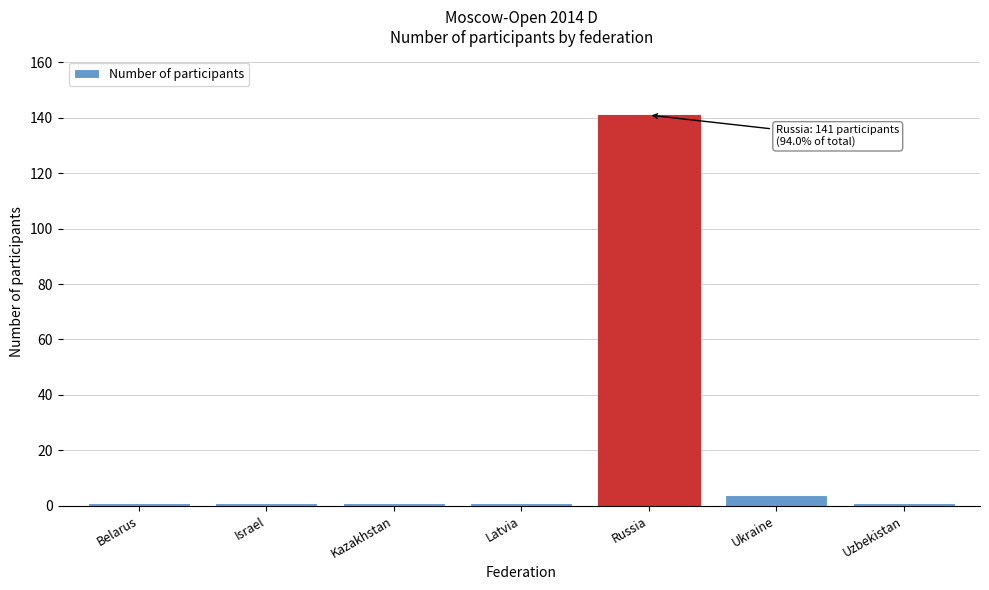

Reading right to left, list all the values displayed in this chart.

Uzbekistan=1	Ukraine=4	Russia=141	Latvia=1	Kazakhstan=1	Israel=1	Belarus=1